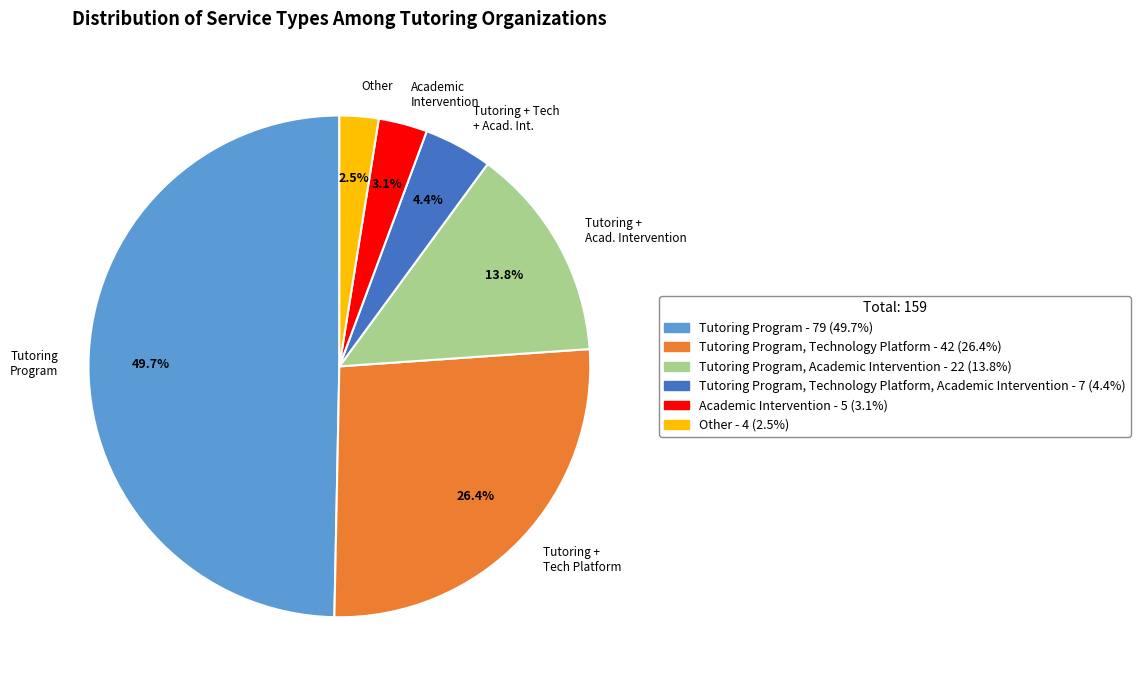

What portion of the pie excludes Tutoring + Tech Platform?

73.6%